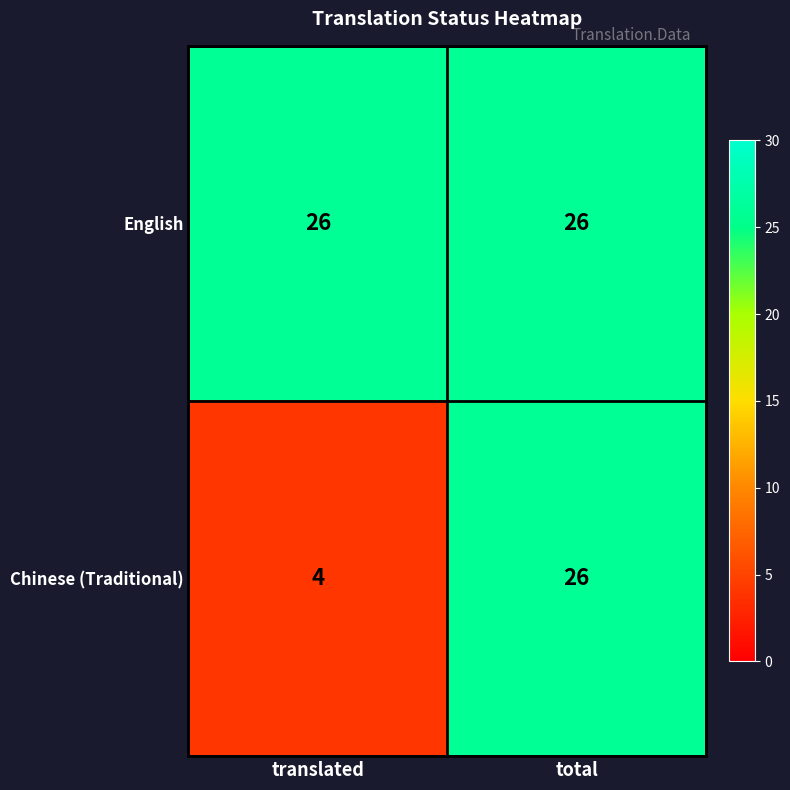

What is the difference between the Chinese (Traditional) values at translated and total?

22